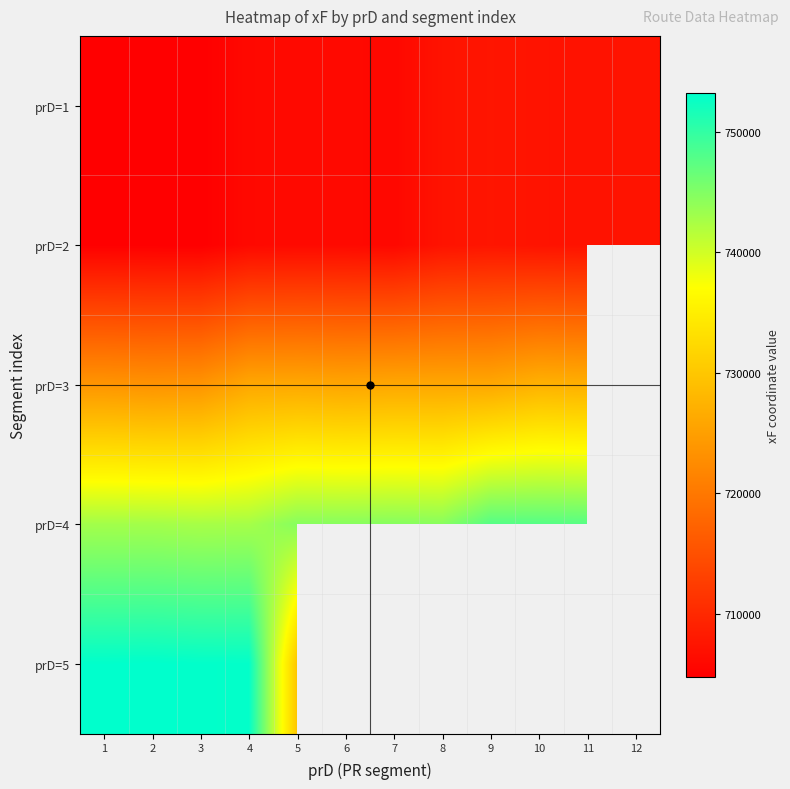

What is the difference between the highest and lowest values at 4?

46951.2